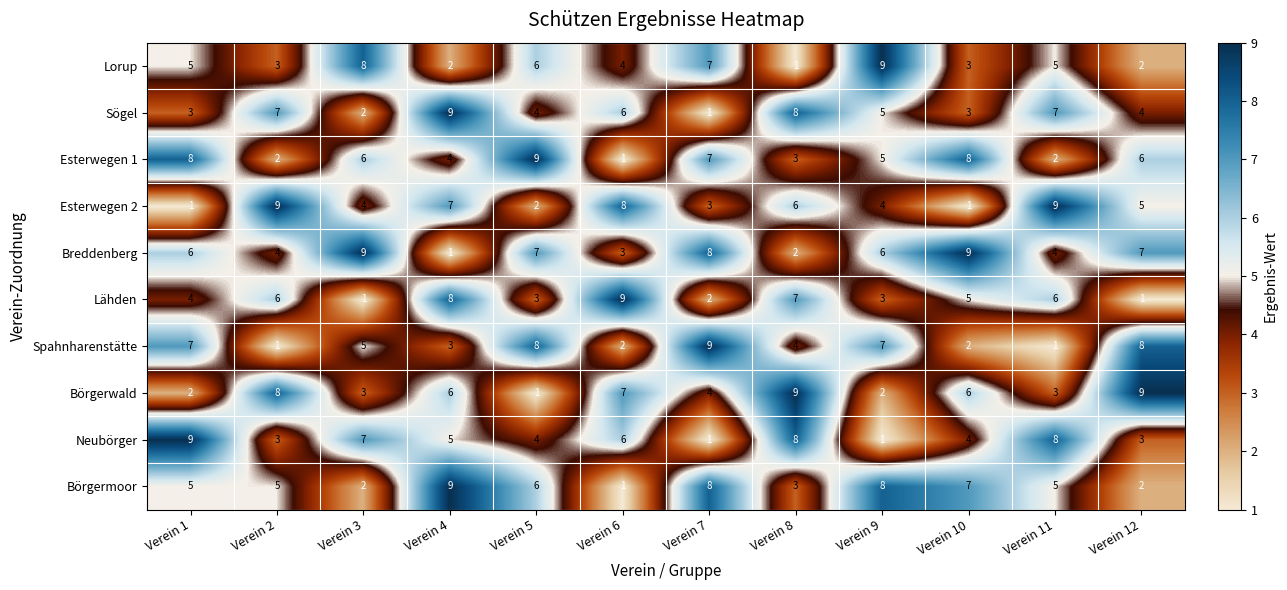

What is the smallest value displayed?

1